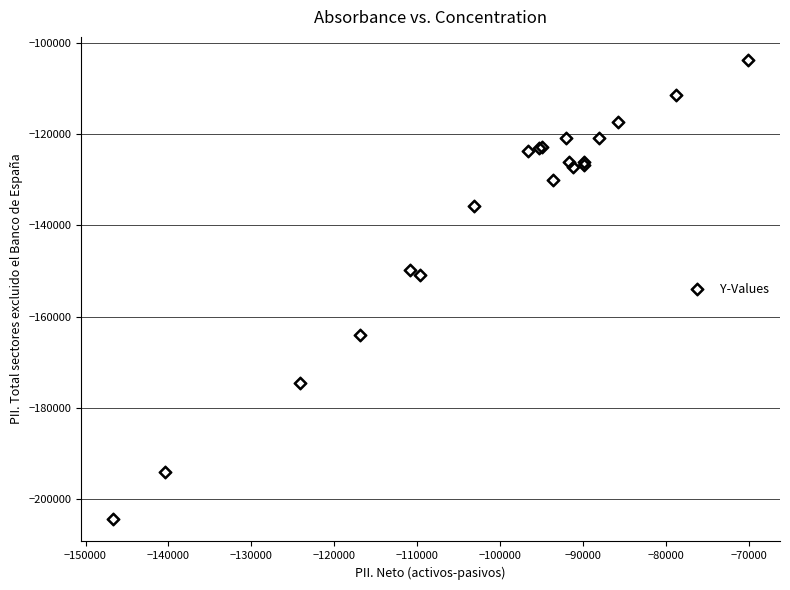

What Y value in the scatter plot is closest to -154009?

-150971